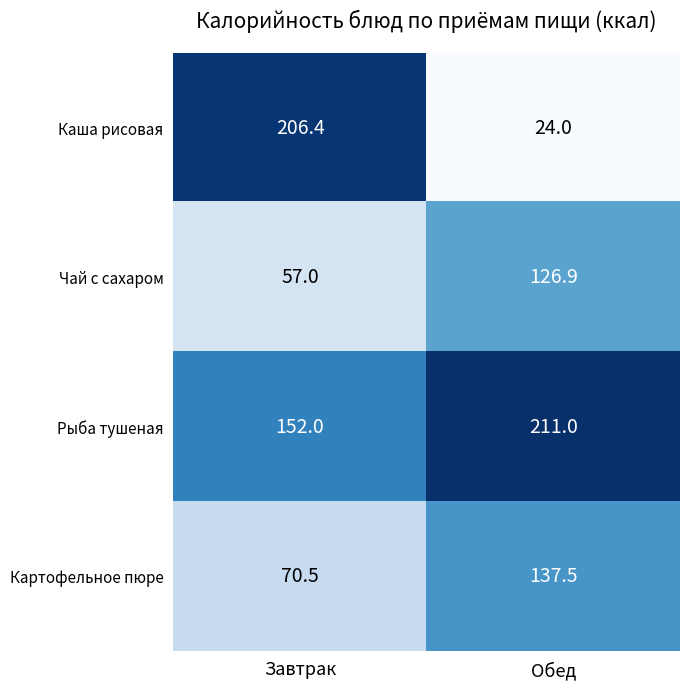

Between Завтрак and Обед, which series saw the biggest shift?

Каша рисовая